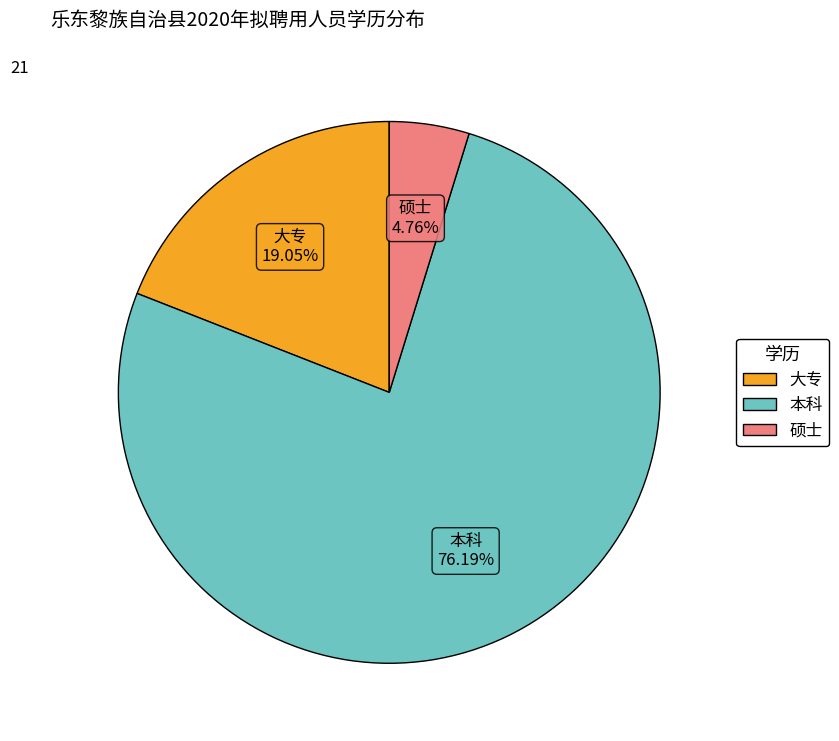

True or false: 本科 accounts for 76% of the total.

True